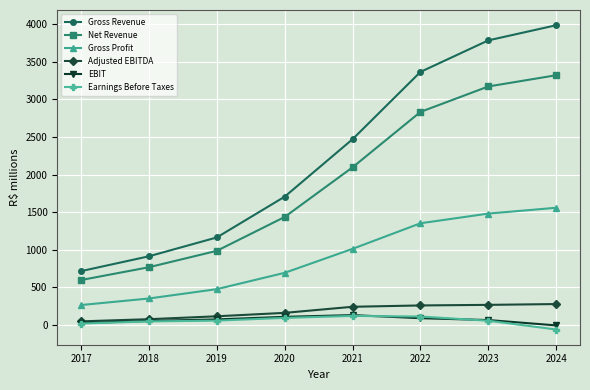

At which category is the sum across all series the highest?

2024